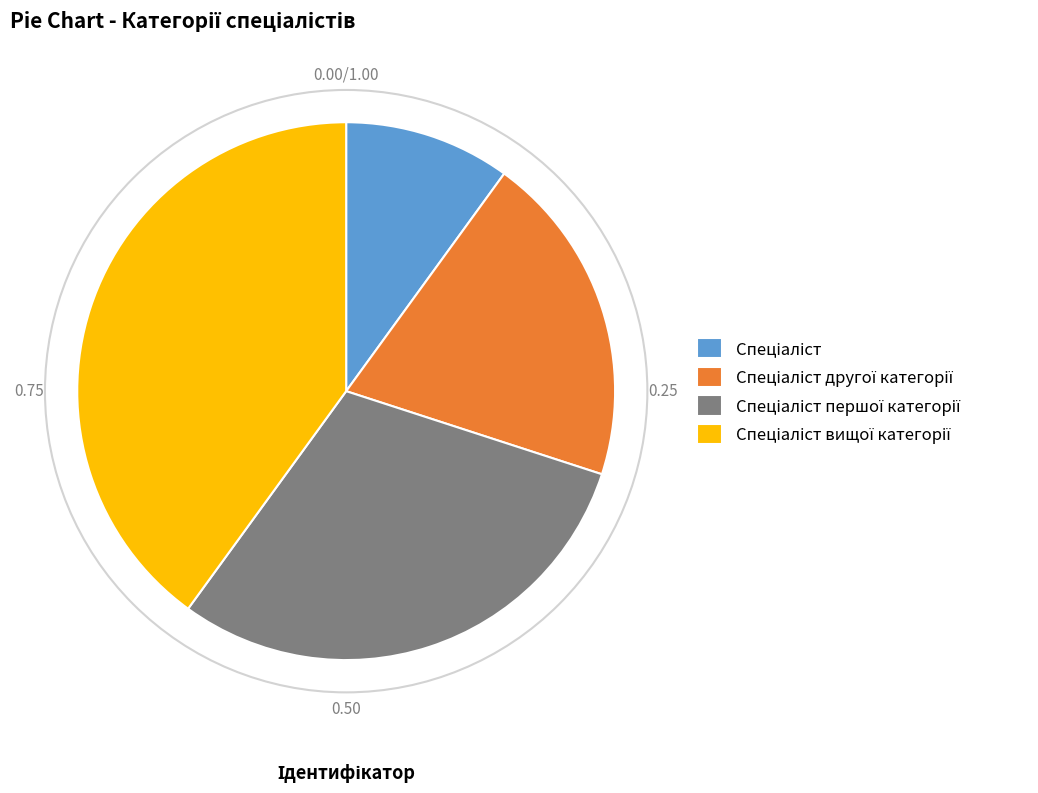

Is there any slice that represents more than half of the pie?

No